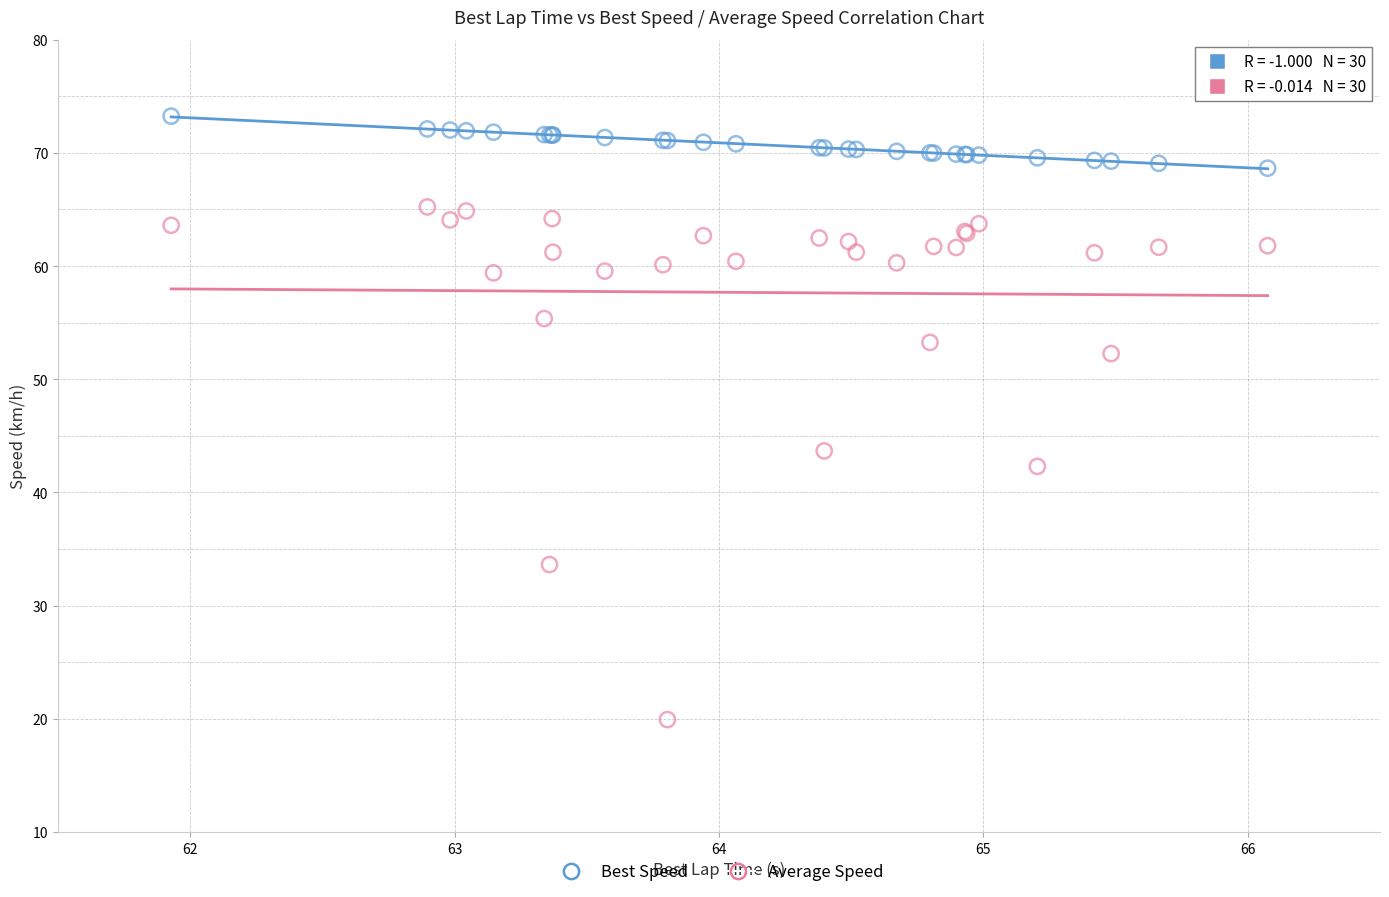

Which series reaches the minimum Y coordinate?

Average Speed